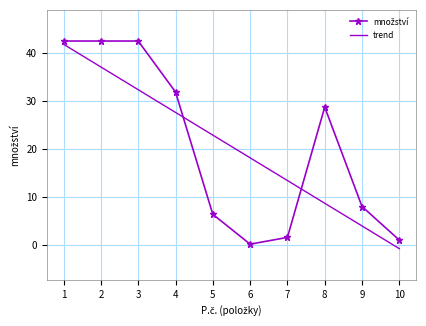

What is the maximum value shown in the chart?

42.5